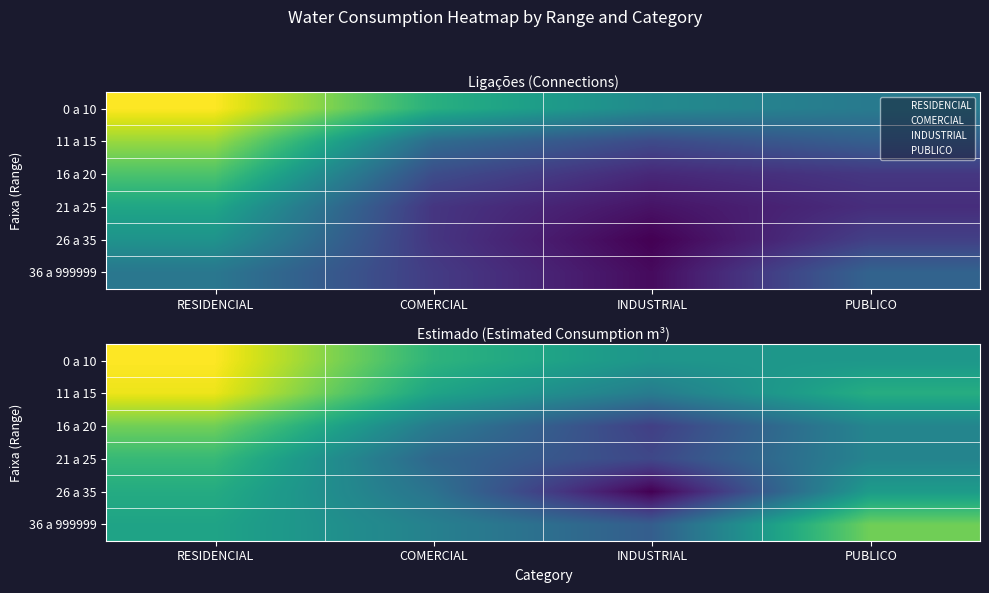

List the labels in order of 21 a 25 value, largest first.

RESIDENCIAL, PUBLICO, COMERCIAL, INDUSTRIAL